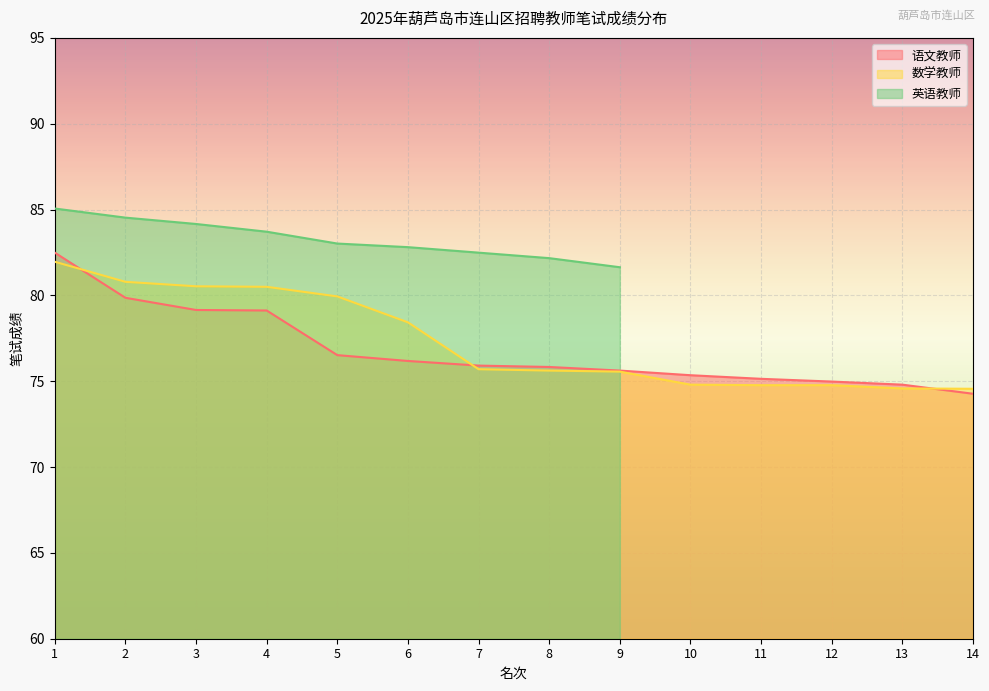

Where do 数学教师 and 语文教师 first cross each other?

1 and 2